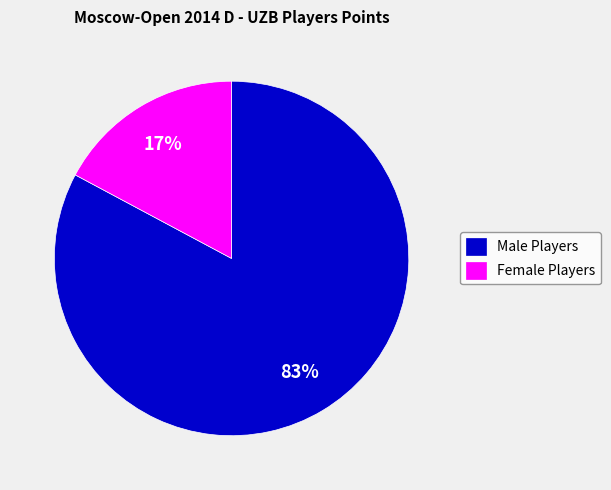

Which category has the biggest portion of the pie?

Male Players